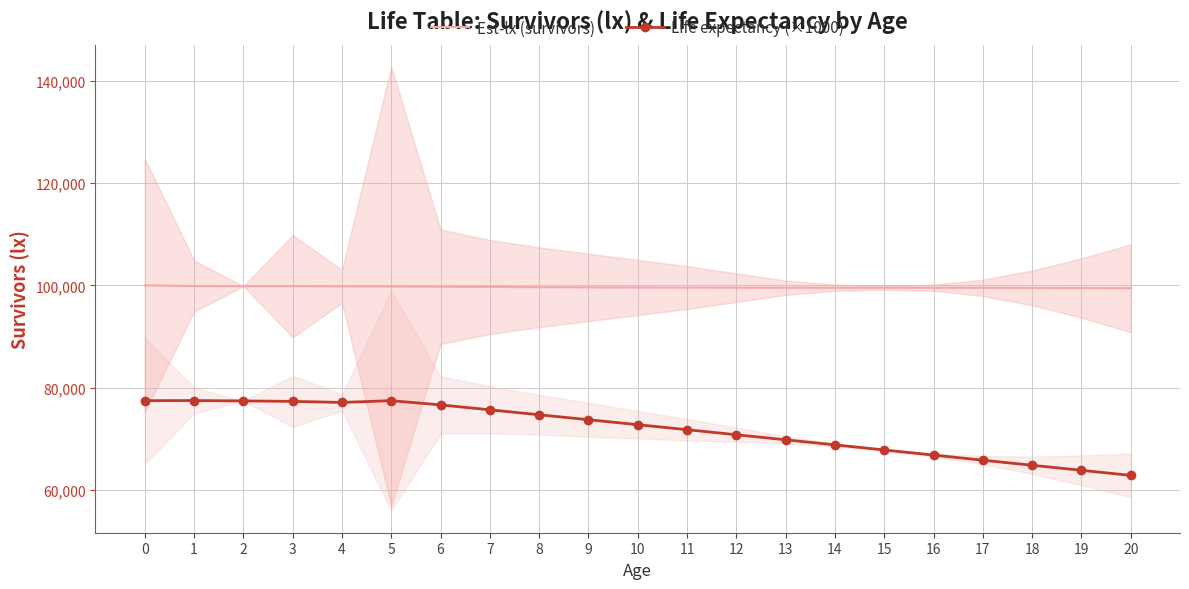

Read the Est-lx (survivors) value at 16.

99535